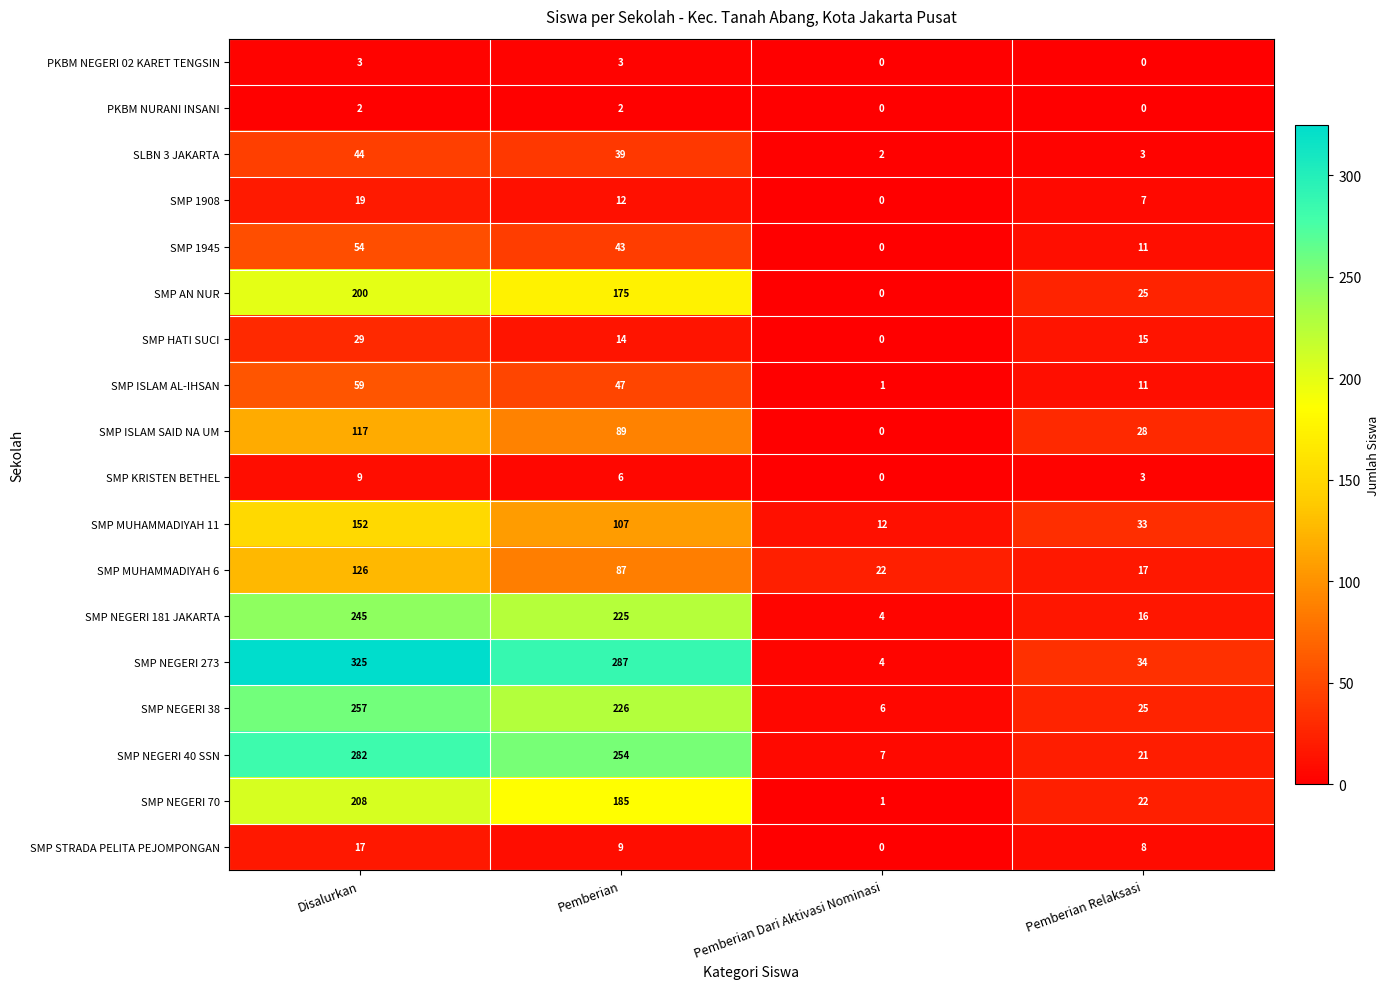

The value of SMP MUHAMMADIYAH 11 at Pemberian Relaksasi is 33. True or false?

True